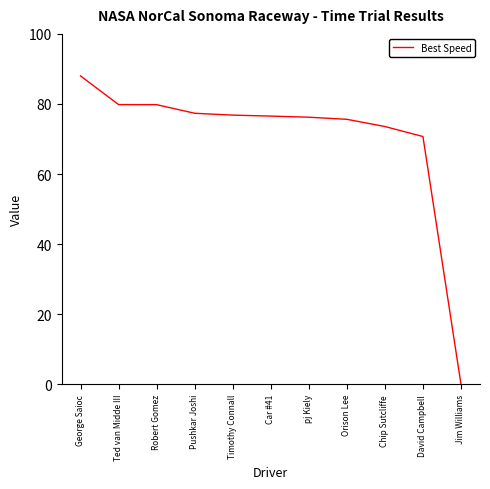

At which category does the chart reach its minimum across all series?

Jim Williams